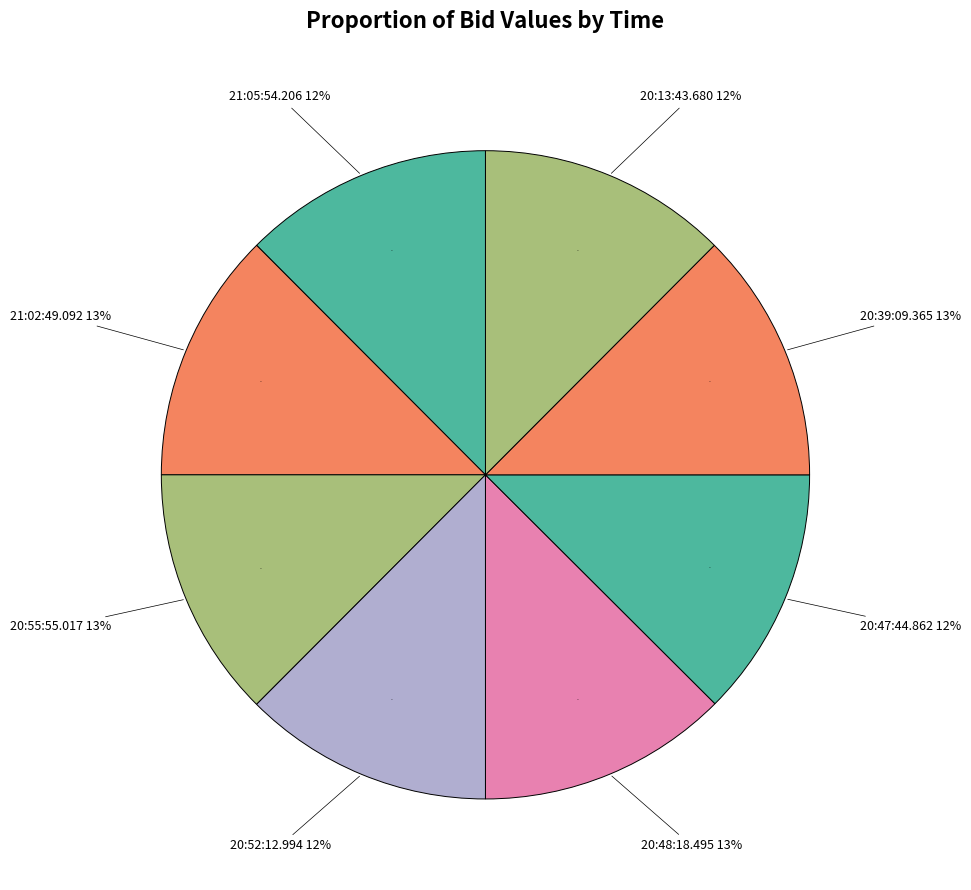

To the nearest percent, what is the combined percentage of 21:05:54.206 and 20:55:55.017?

25%